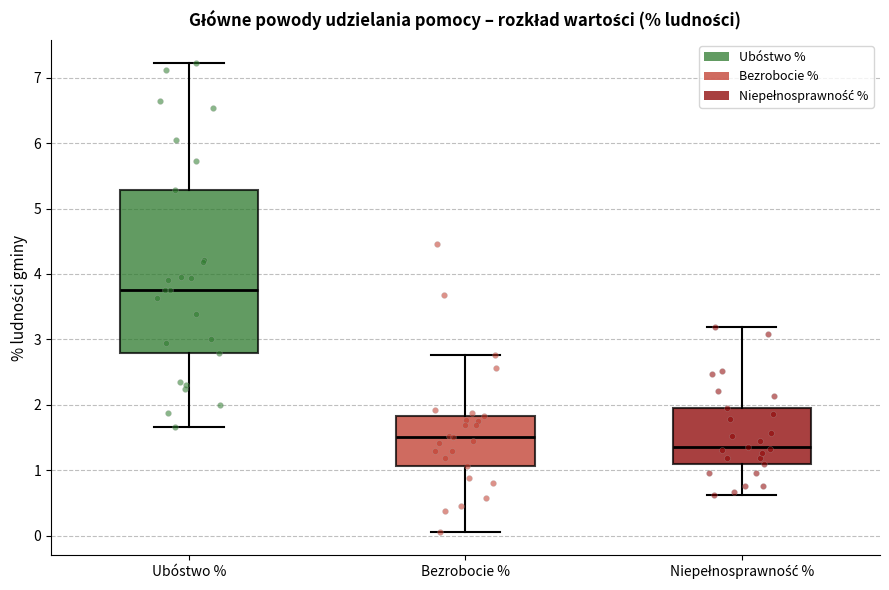

Reading left to right, transcribe this box plot: for each box, give where its median line is, the range the box spans, and where its two whiskers end, as read against the y-axis. The values are not printed on the chart, so give them approximately, as read against the axis.

Ubóstwo %: median 3.8, box 2.8 to 5.3, whiskers 1.7 to 7.2
Bezrobocie %: median 1.5, box 1.1 to 1.8, whiskers 0.1 to 2.8
Niepełnosprawność %: median 1.4, box 1.1 to 2.0, whiskers 0.6 to 3.2